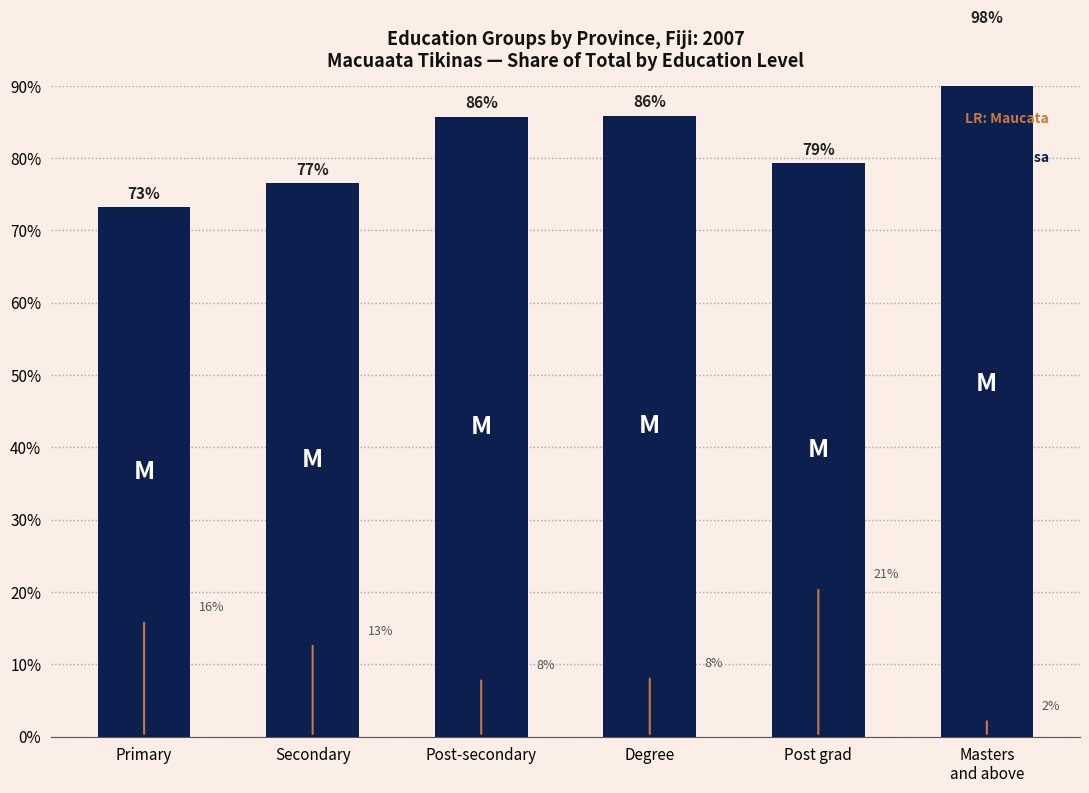

Which category has the highest value across all series?

Masters
and above